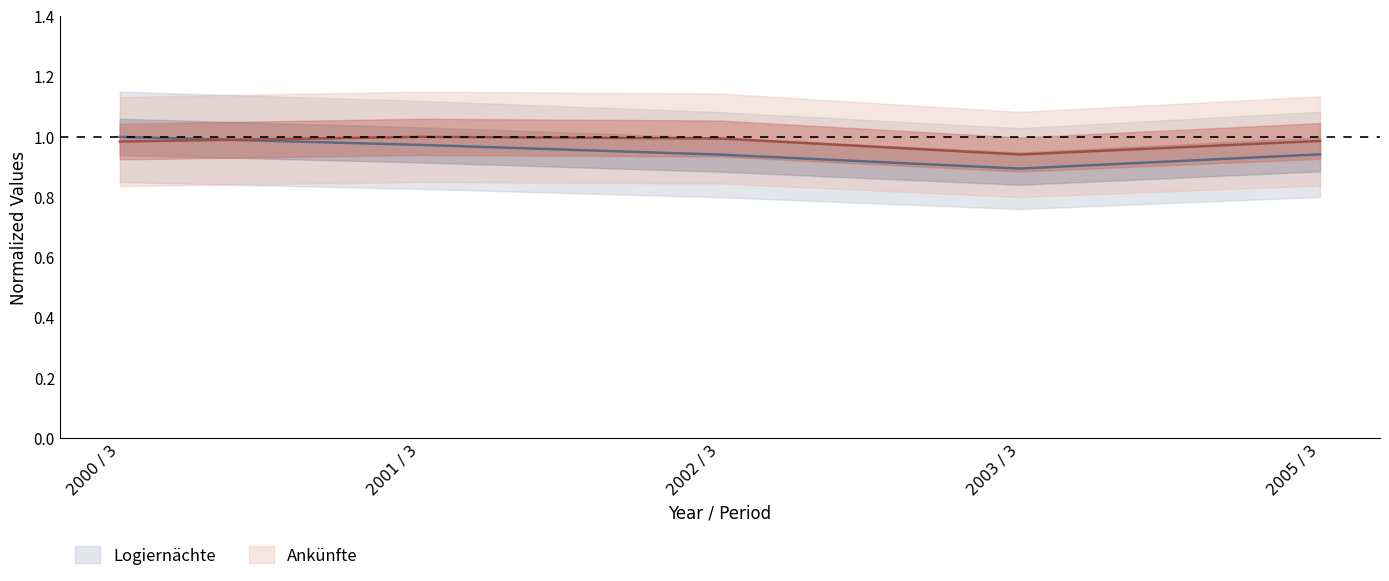

Does the chart have visible grid lines?

No